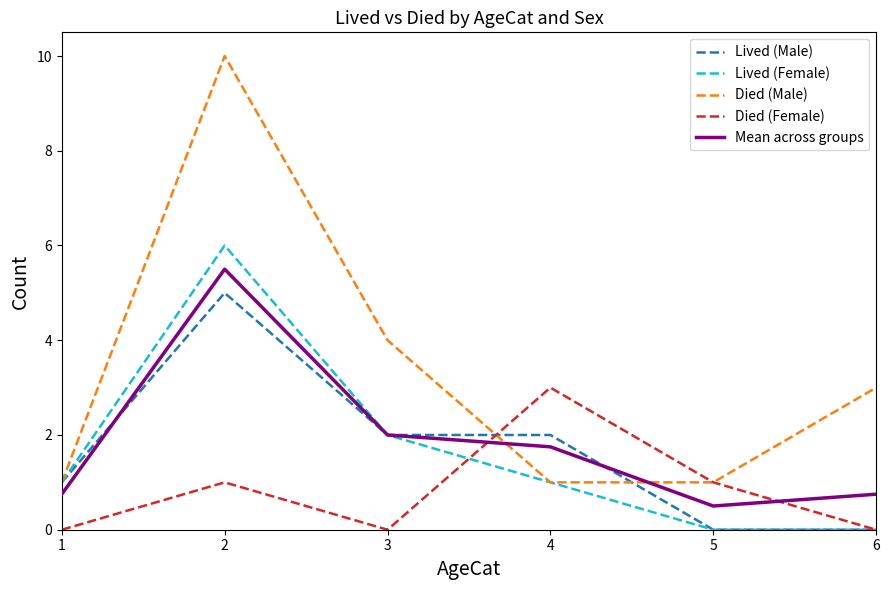

What is the total value across all series at 6?

3.8